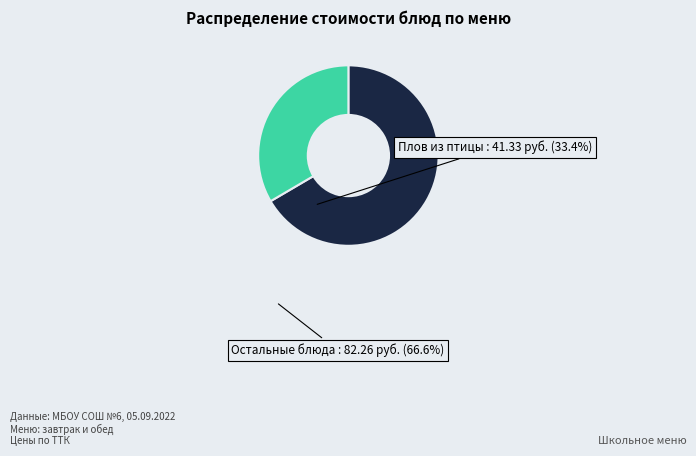

Between Остальные блюда and Плов из птицы, which is larger?

Остальные блюда